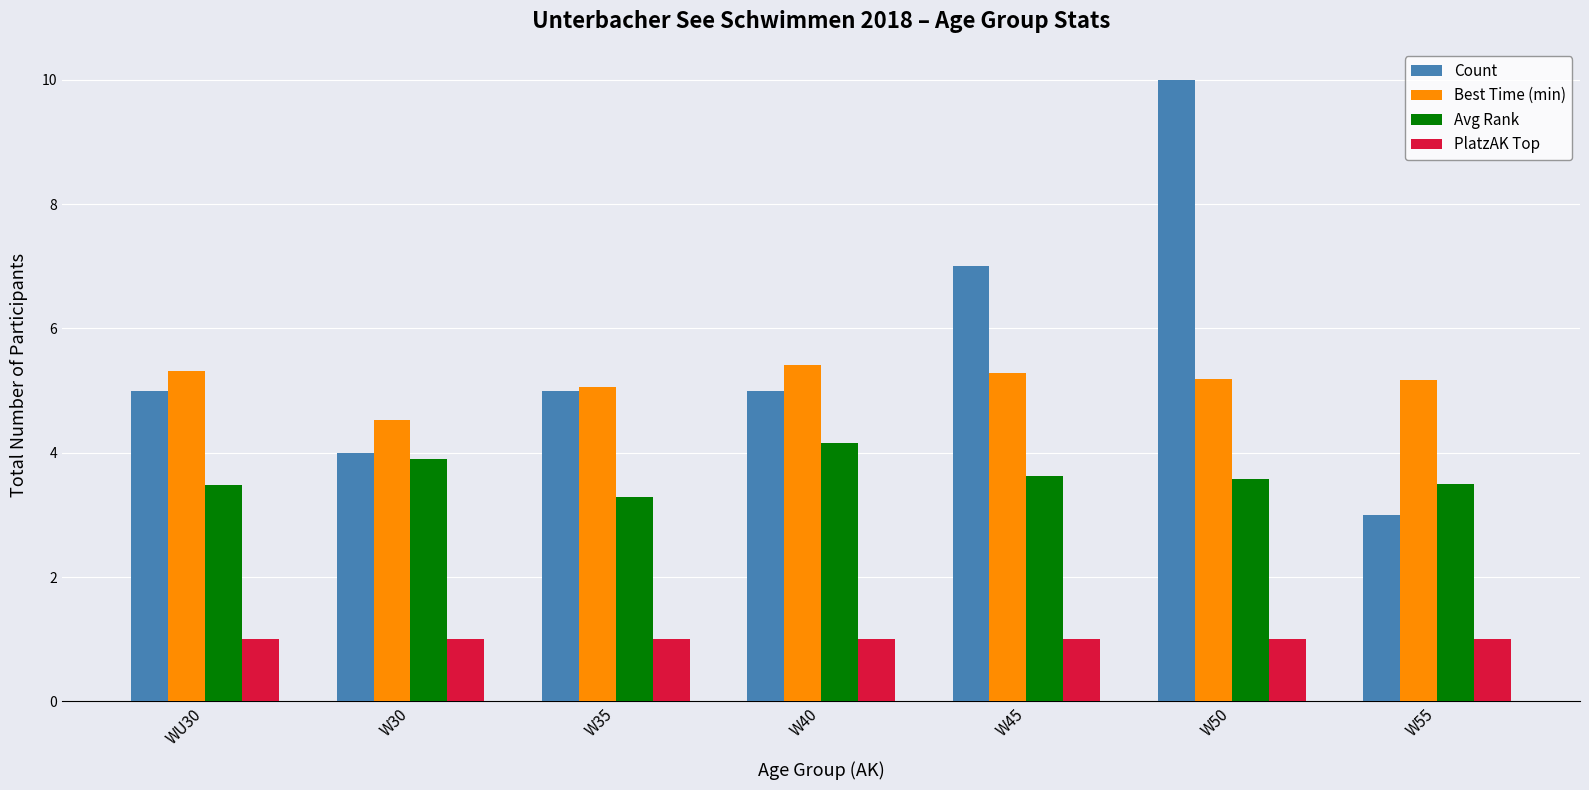

Rank the series by their maximum value, from highest to lowest.

Count, Best Time (min), Avg Rank, PlatzAK Top